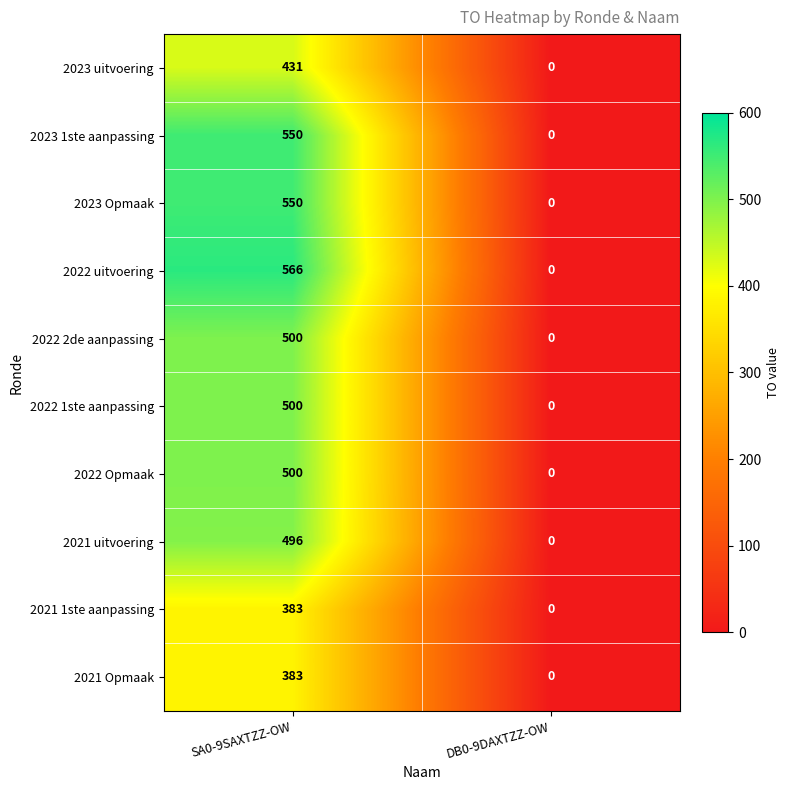

At which category is the sum across all series the highest?

SA0-9SAXTZZ-OW